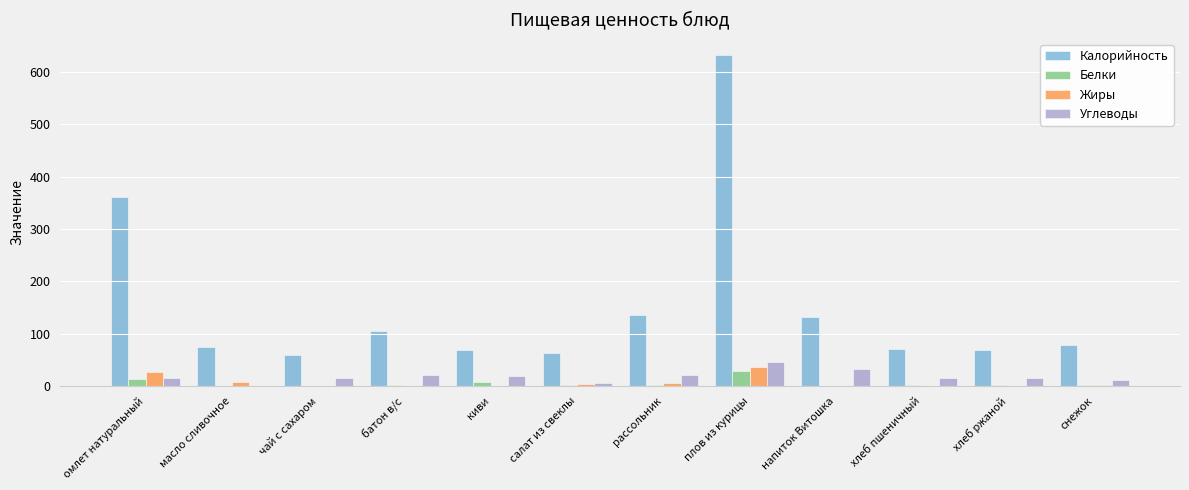

Which series has the largest range (max minus min)?

Калорийность